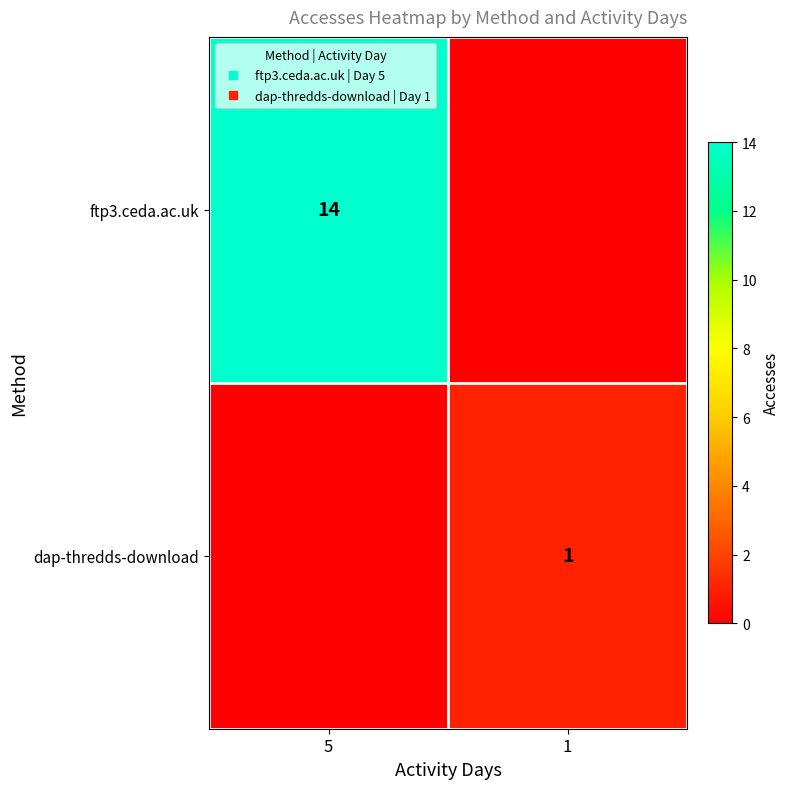

How many values in dap-thredds-download are above zero?

1